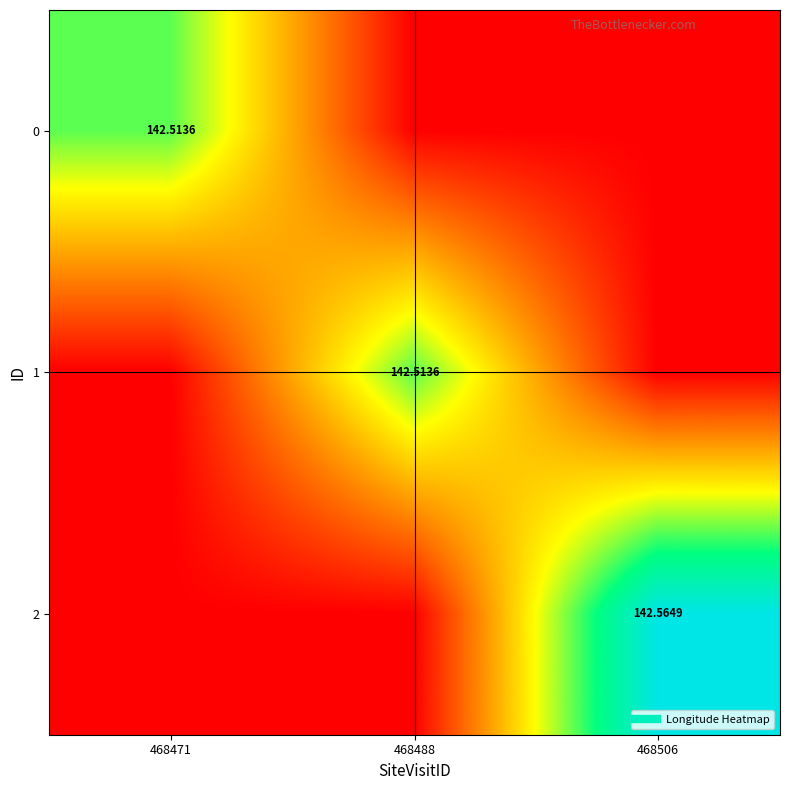

Which series changed the most between 468488 and 468506?

2